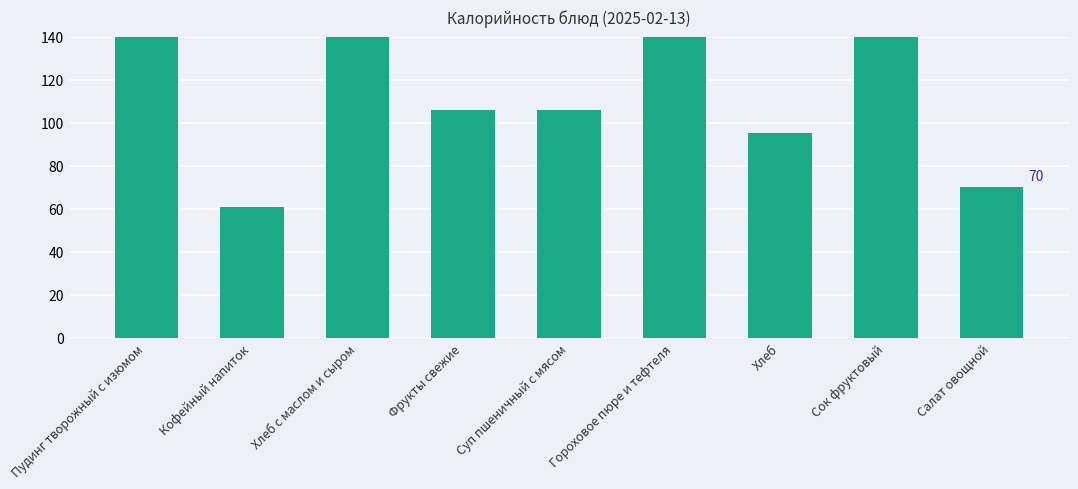

What is the greatest value displayed?

330